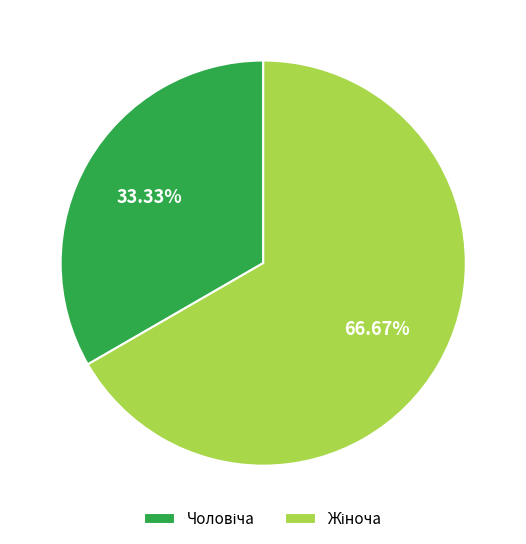

Does any single category account for the majority?

Yes